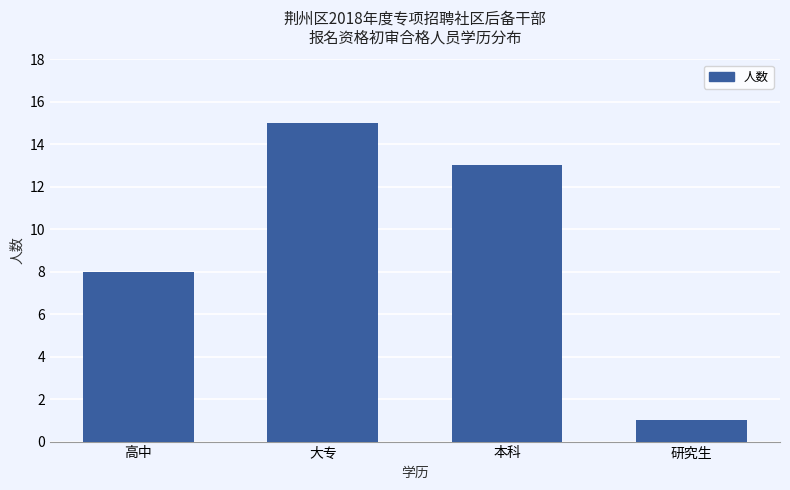

What is the maximum value shown in the chart?

15